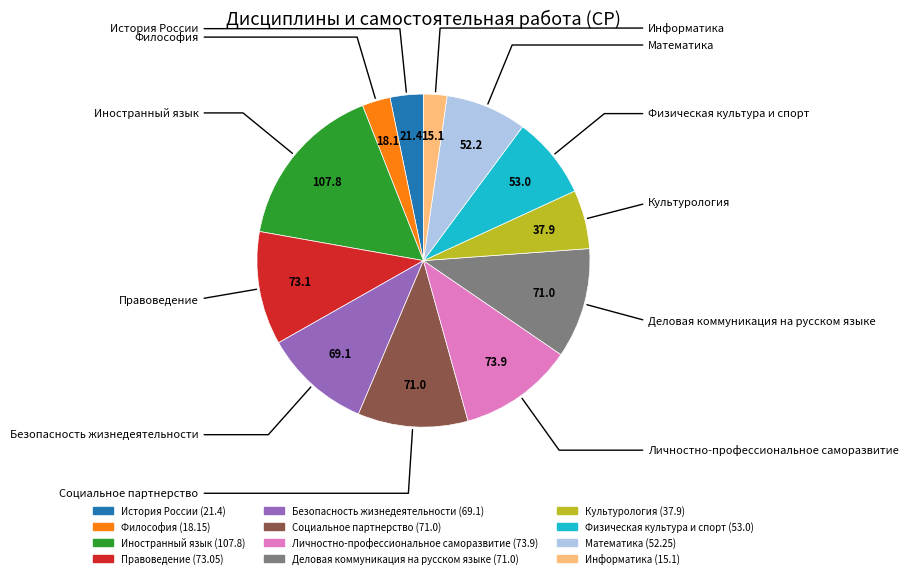

Which has a higher value, Культурология or Деловая коммуникация на русском языке?

Деловая коммуникация на русском языке